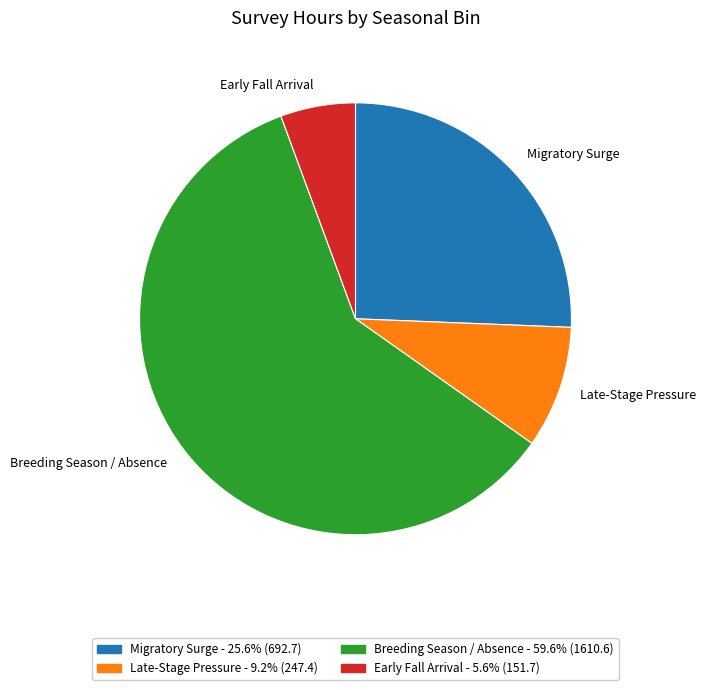

Does any single category account for the majority?

Yes